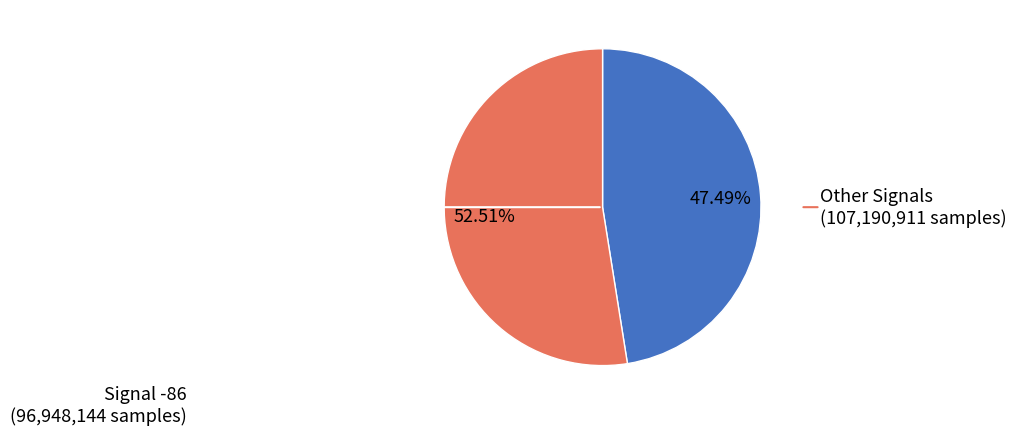

Is there a majority slice in this chart?

Yes